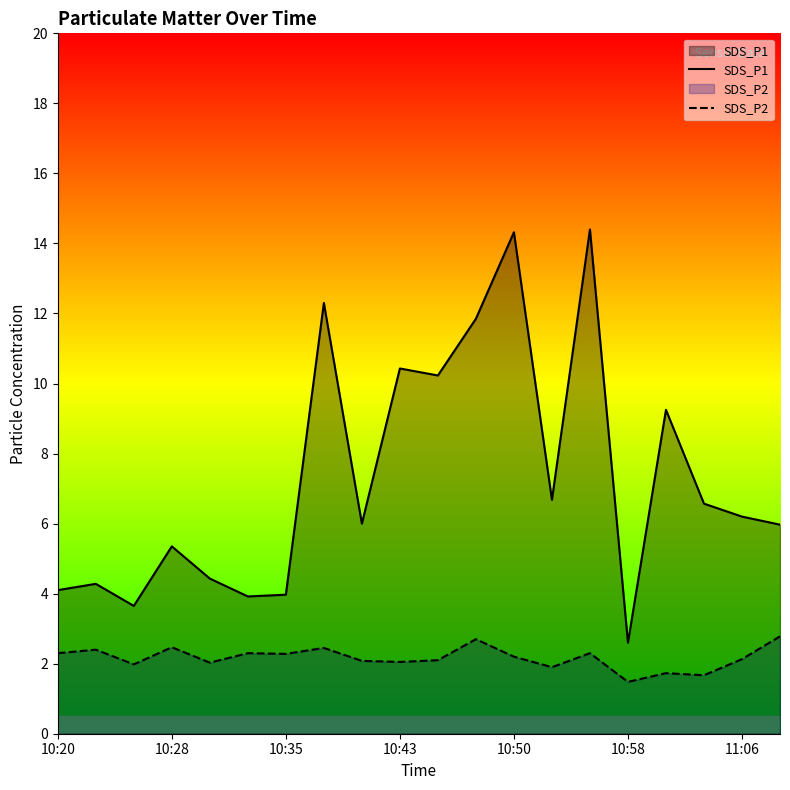

Reading left to right, what are all the values shown in this chart?

SDS_P1: 4.1	4.3	3.6	5.3	4.4	3.9	4.0	12.3	6.0	10.4	10.2	11.8	14.3	6.7	14.4	2.6	9.2	6.6	6.2	6.0
SDS_P2: 2.3	2.4	2.0	2.5	2.0	2.3	2.3	2.5	2.1	2.0	2.1	2.7	2.2	1.9	2.3	1.5	1.7	1.7	2.1	2.8